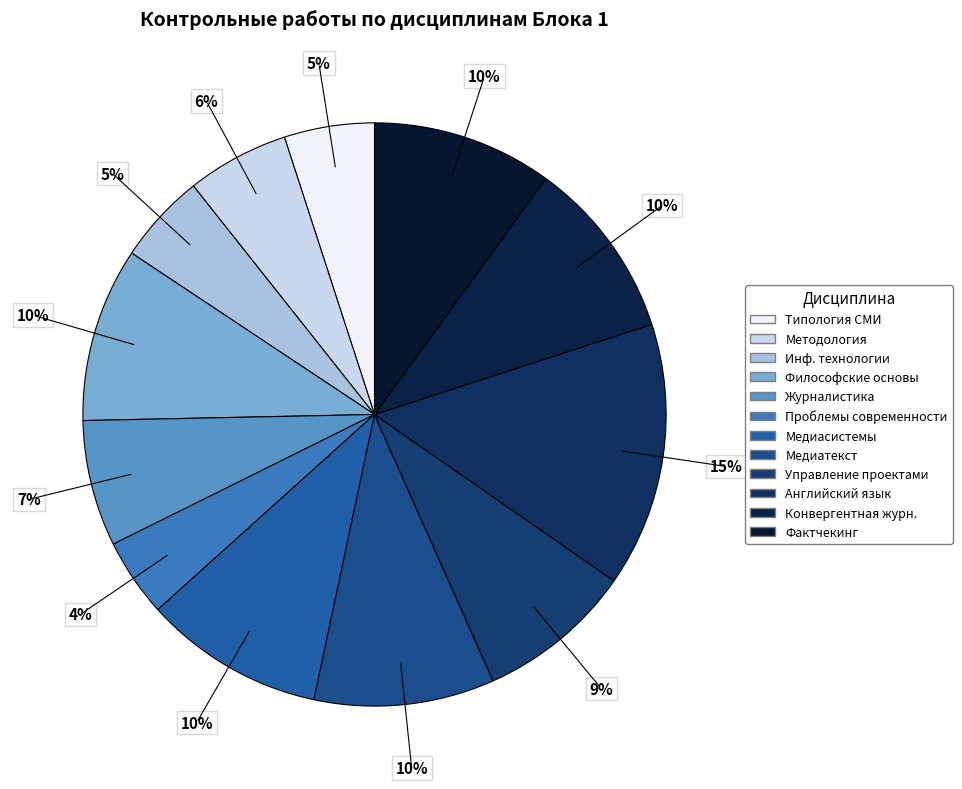

Count the number of slices in the pie.

12